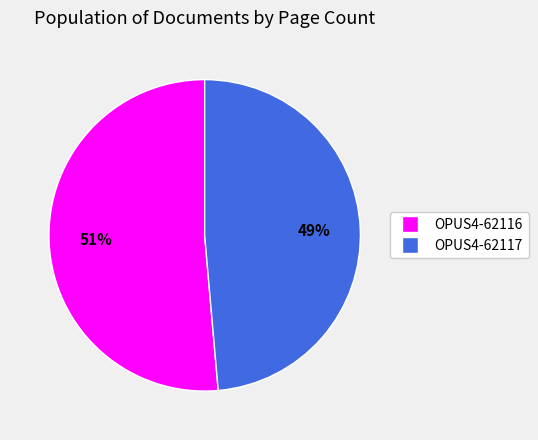

To the nearest percent, what portion does OPUS4-62116 represent?

51%